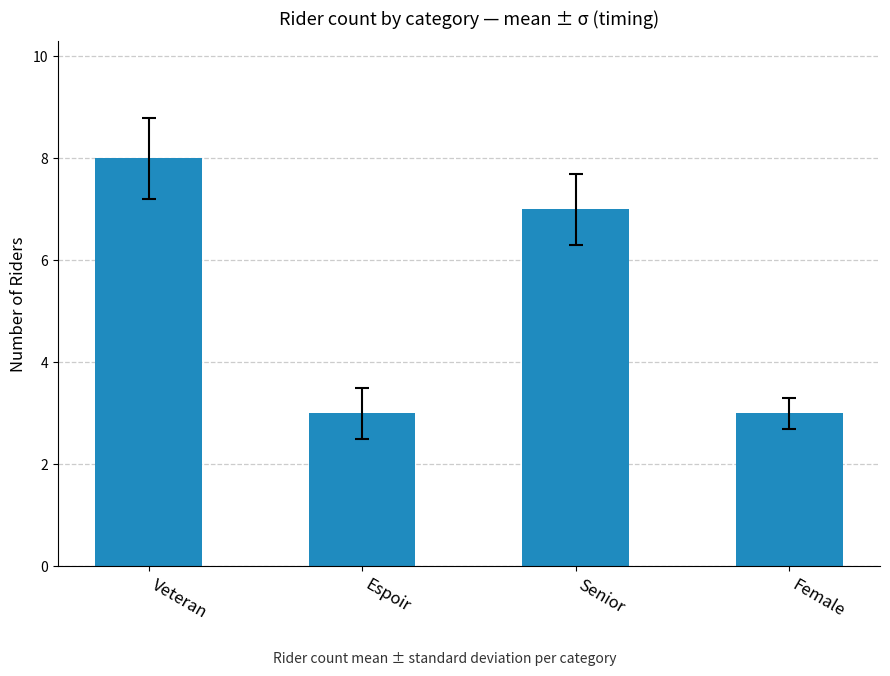

Are the bars horizontal?

No